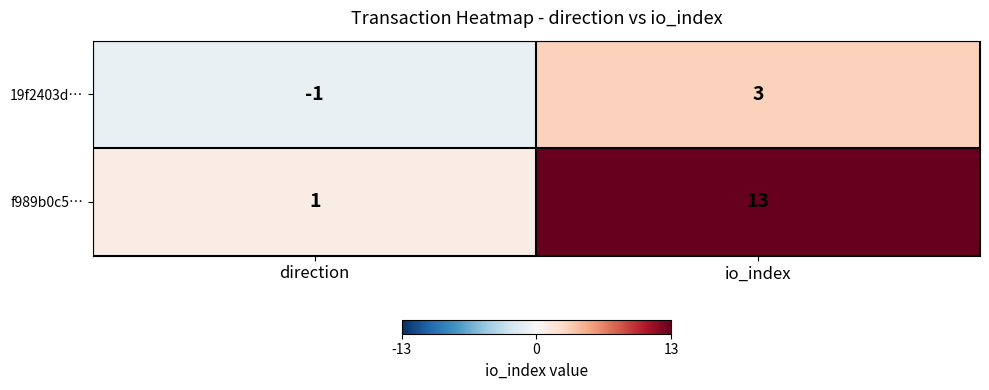

Which series has the largest range (max minus min)?

f989b0c5…